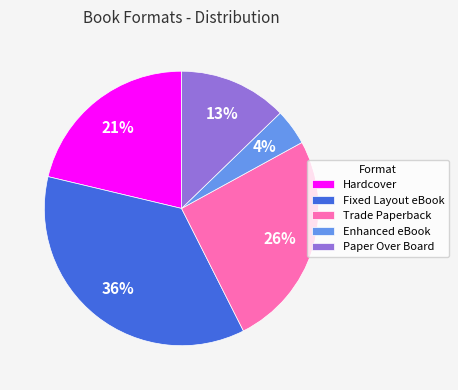

To the nearest percent, what is the combined percentage of Trade Paperback and Hardcover?

47%